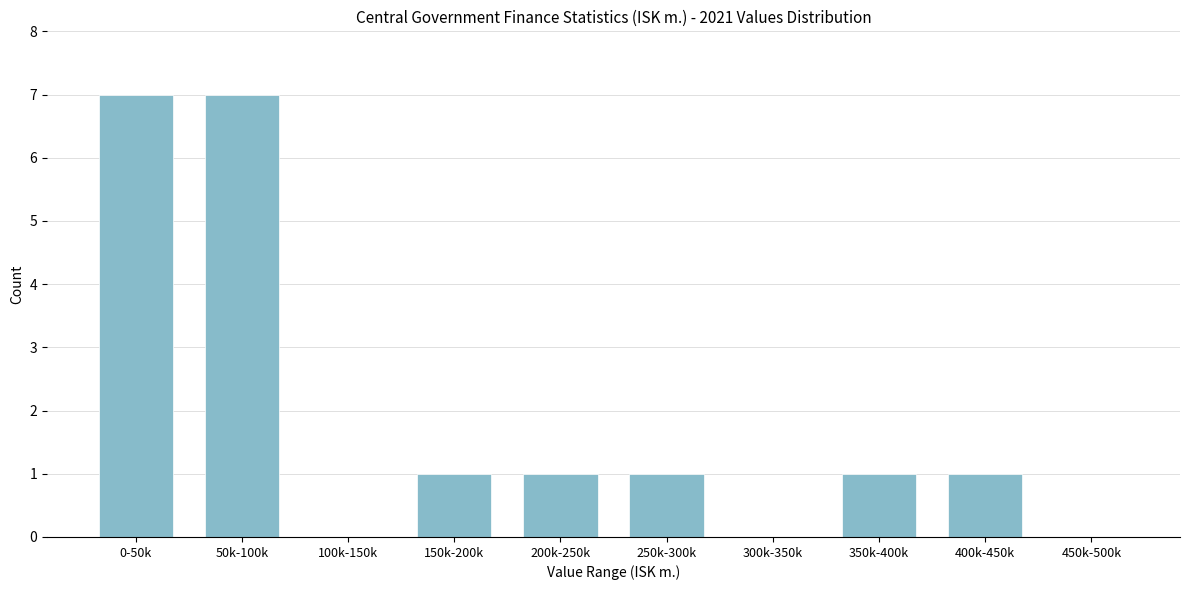

Reading right to left, transcribe all the data shown in this chart.

450k-500k=0	400k-450k=1	350k-400k=1	300k-350k=0	250k-300k=1	200k-250k=1	150k-200k=1	100k-150k=0	50k-100k=7	0-50k=7